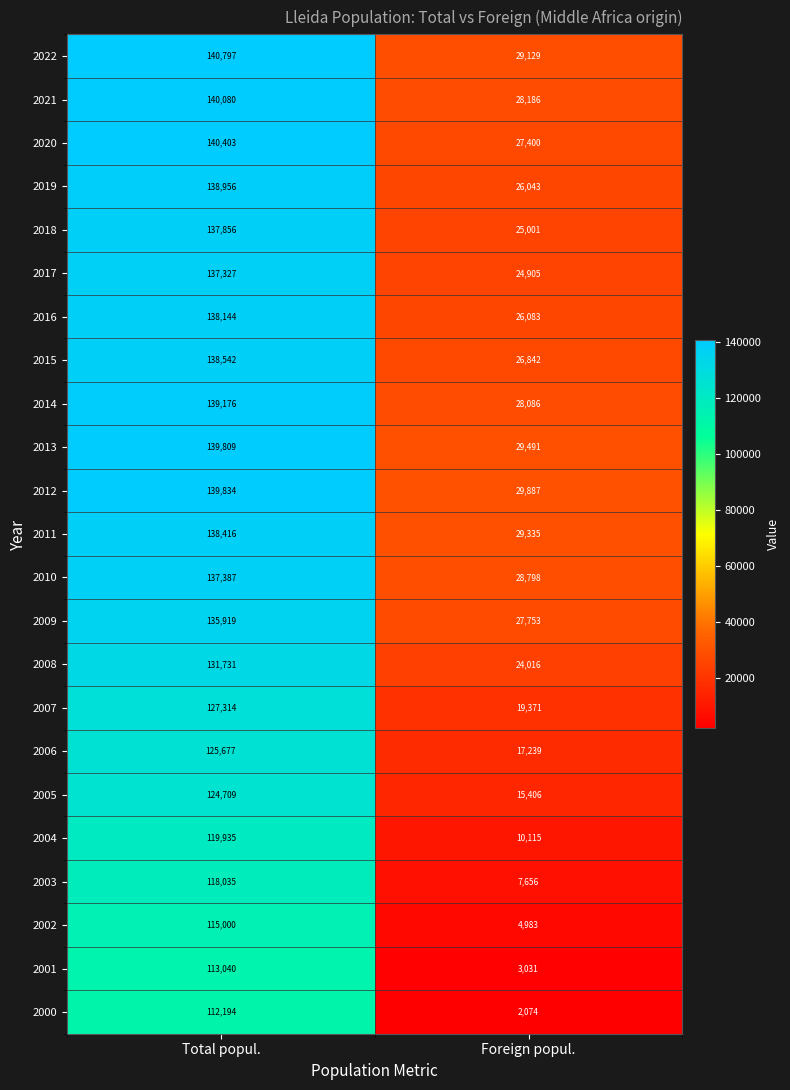

Rank the series by their maximum value, from highest to lowest.

2022, 2020, 2021, 2012, 2013, 2014, 2019, 2015, 2011, 2016, 2018, 2010, 2017, 2009, 2008, 2007, 2006, 2005, 2004, 2003, 2002, 2001, 2000